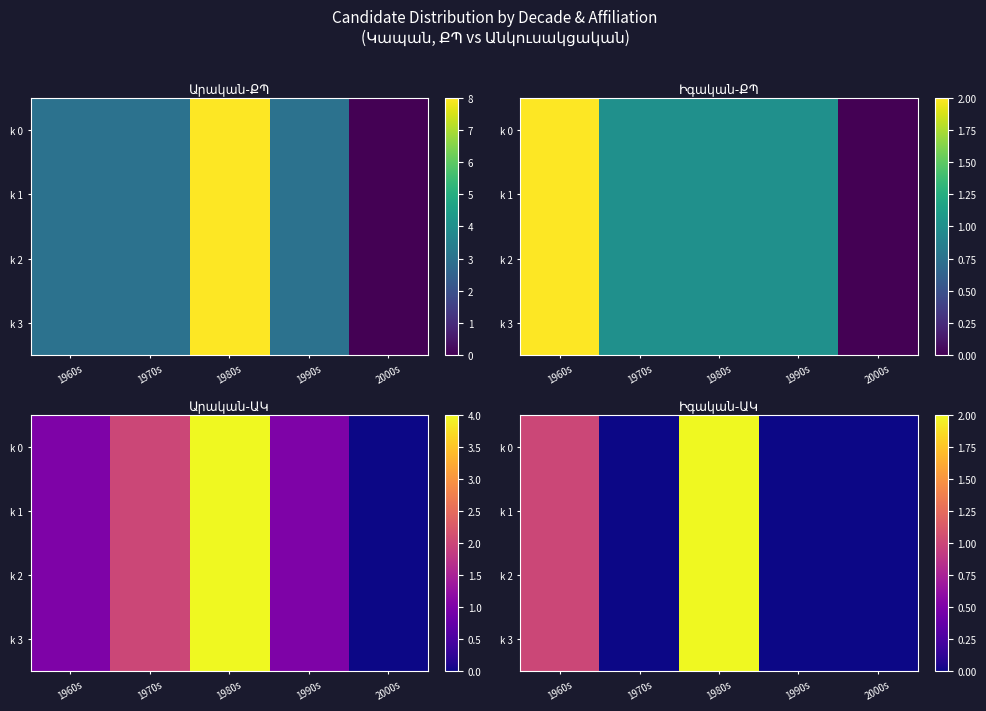

How many positive values does the k 1 series have?

2